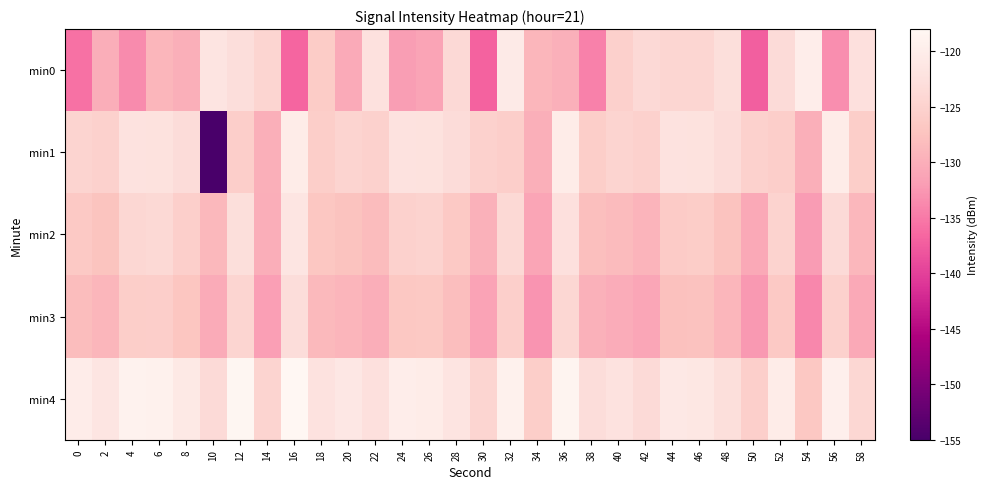

At 24, list the series in order from largest to smallest.

min4, min1, min2, min3, min0